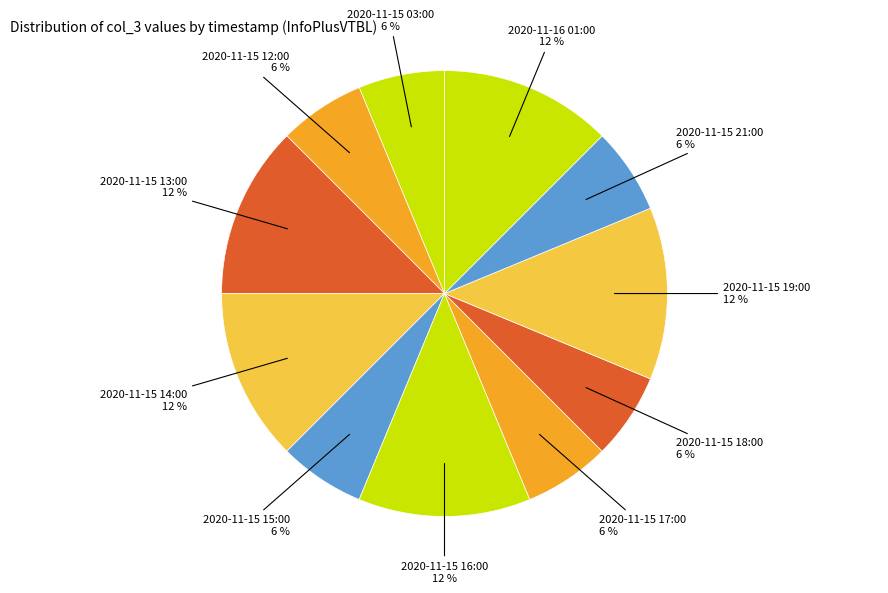

How many slices are in this pie chart?

11